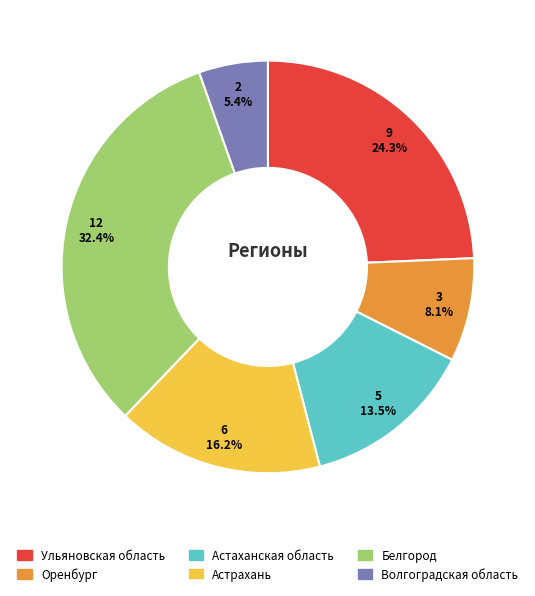

To the nearest percent, what percentage of the pie is Волгоградская область?

5%